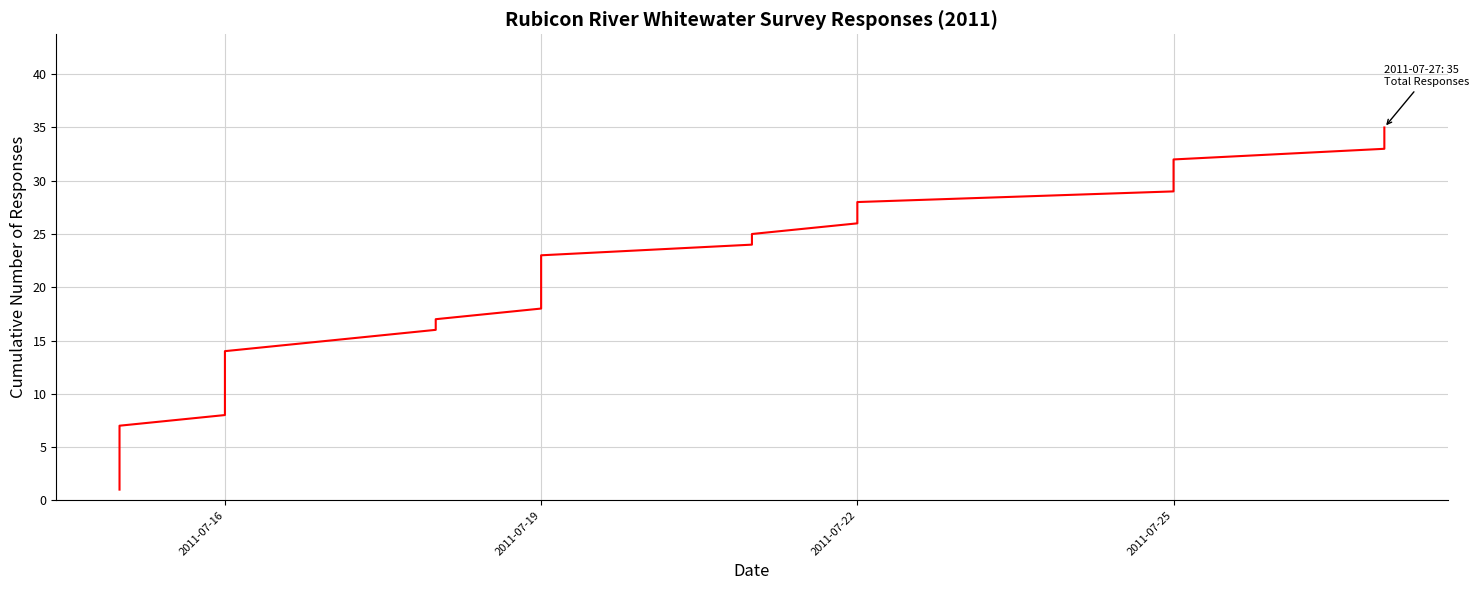

What position from the left is 22?

23